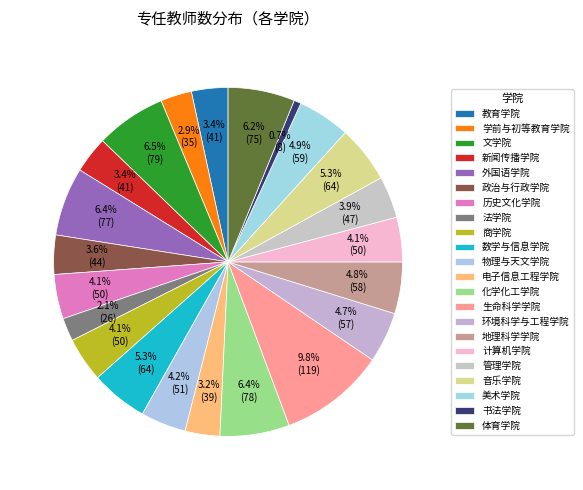

How many slices are in this pie chart?

22